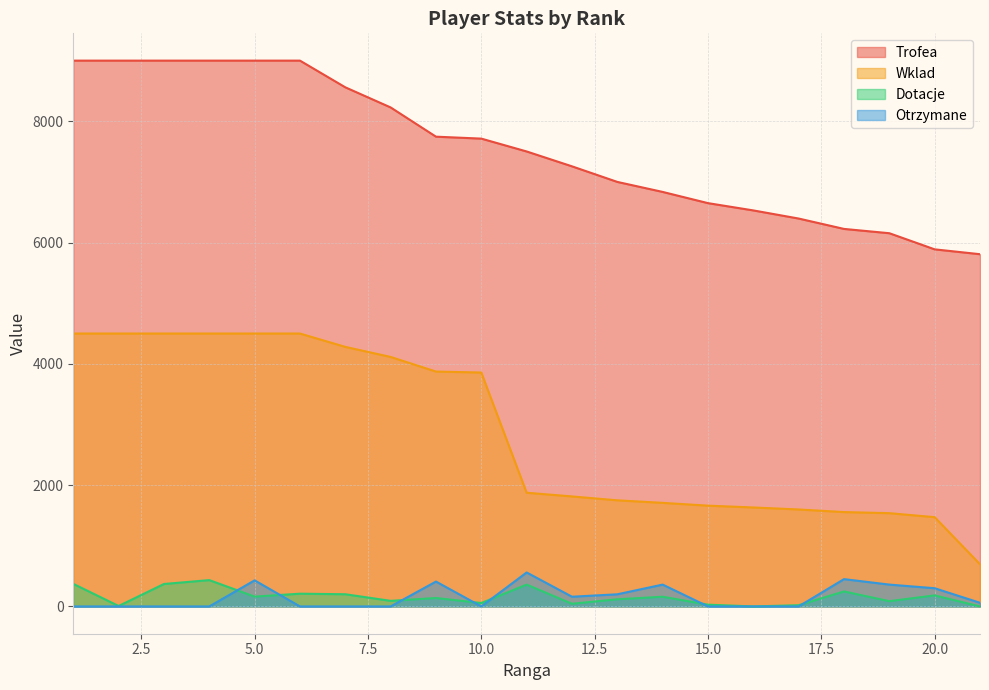

What is the approximate value of Wklad at 2, to the nearest 10?

4500